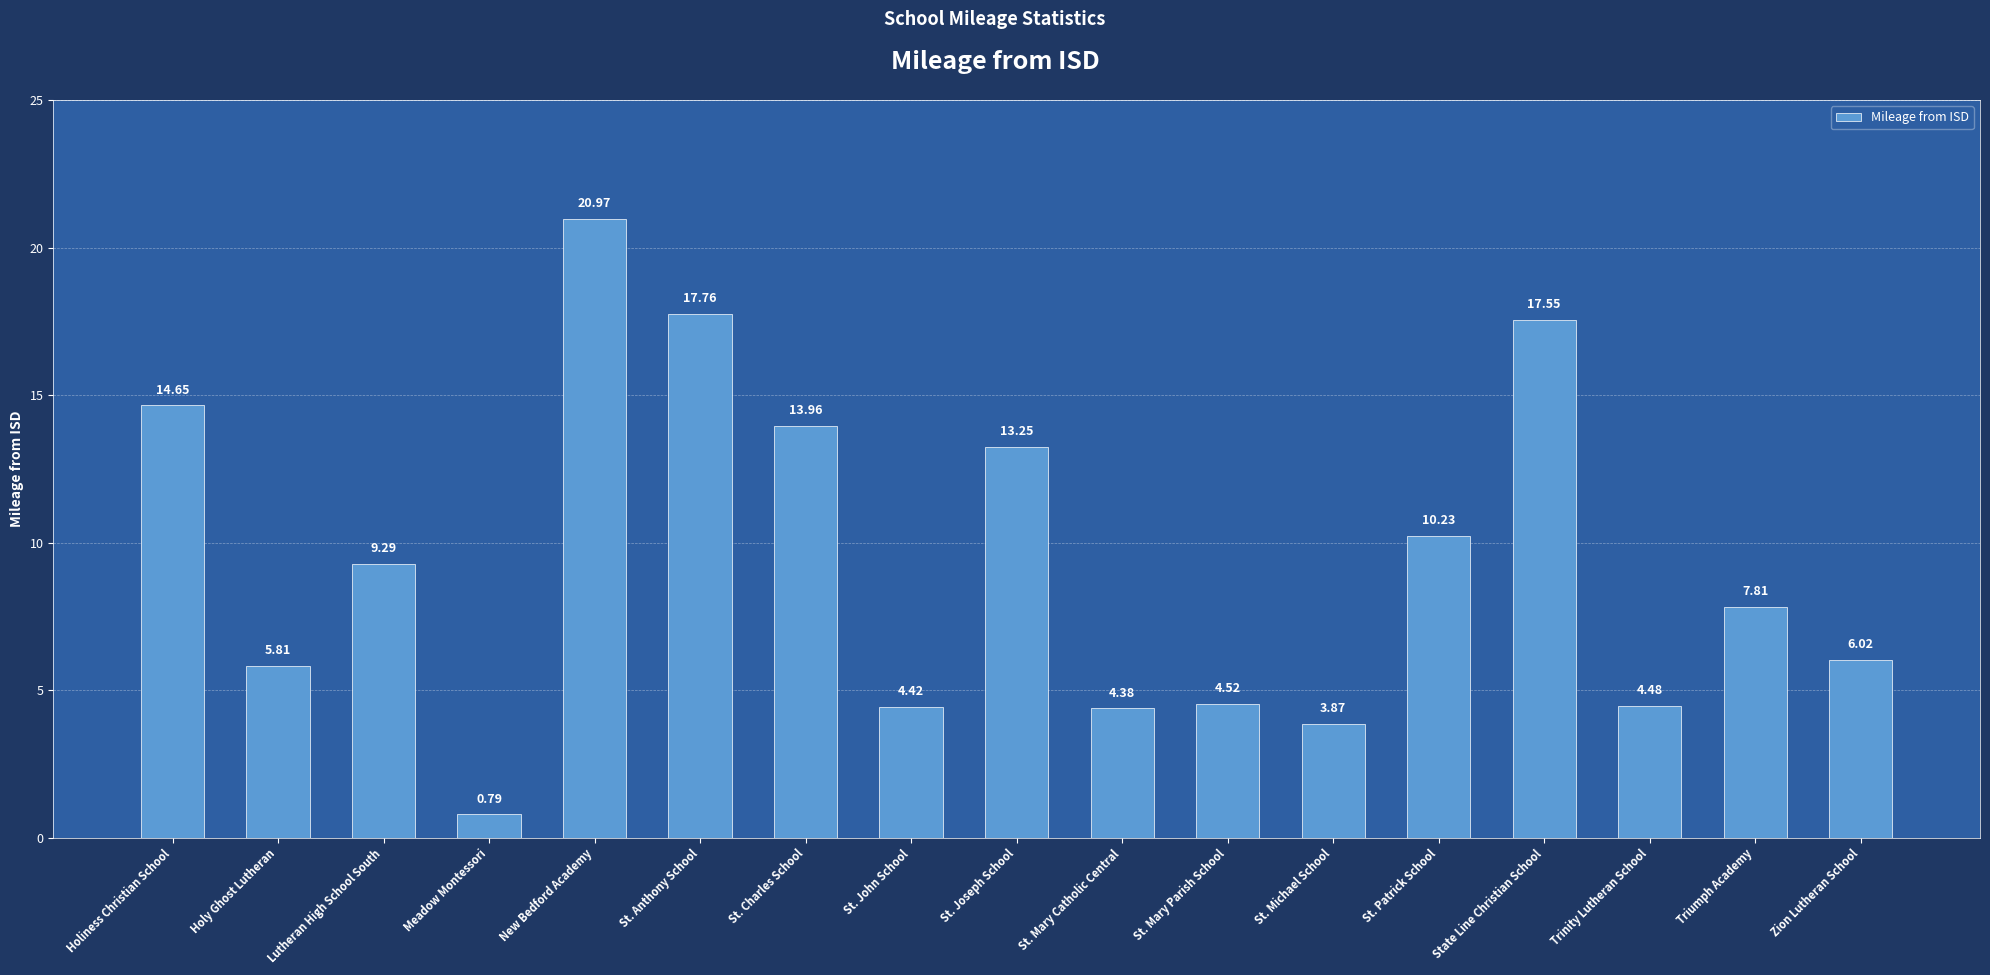

At which label is the value closest to 10?

St. Patrick School